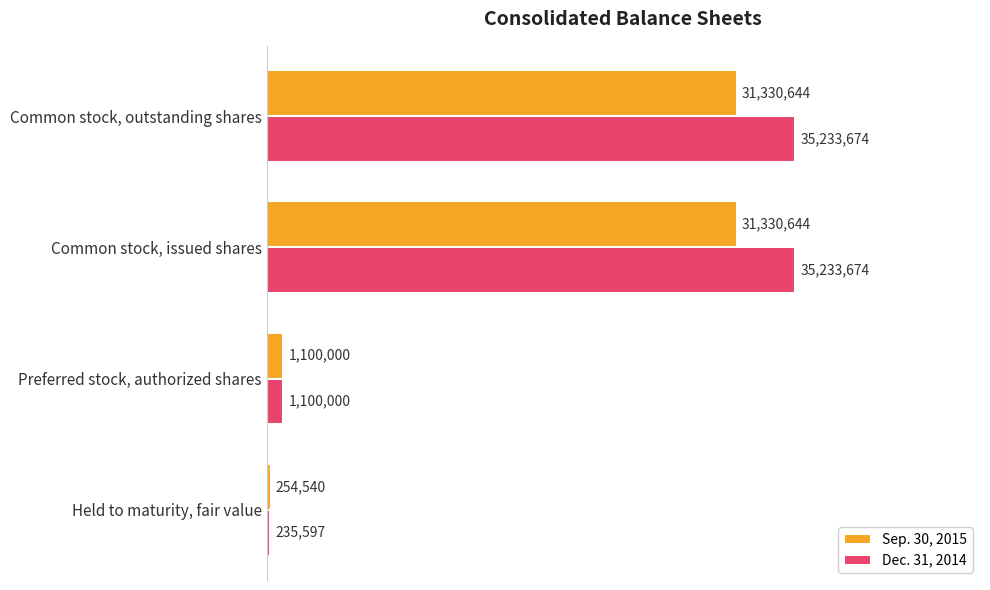

What are all the series names shown in the legend?

Sep. 30, 2015, Dec. 31, 2014